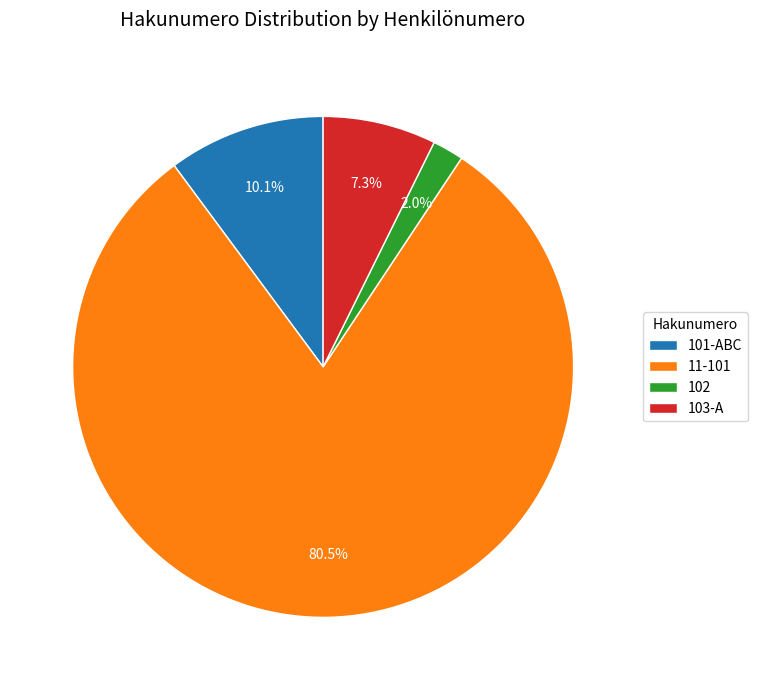

Is there any slice that represents more than half of the pie?

Yes